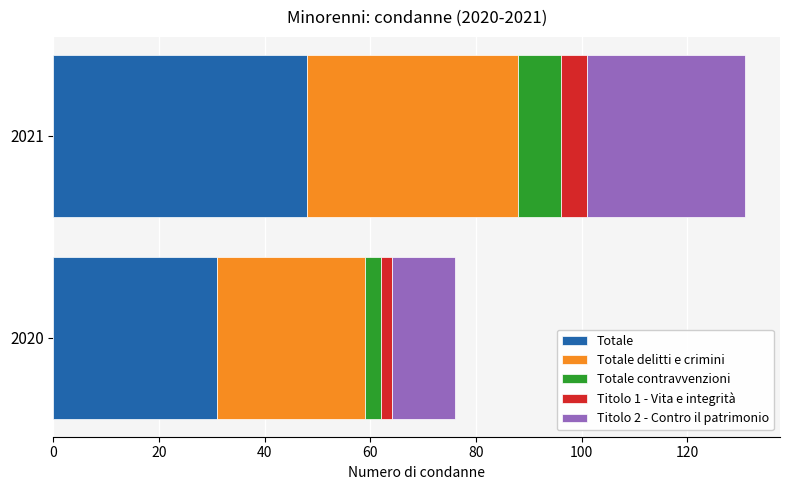

What is the sum of all Totale values?

79